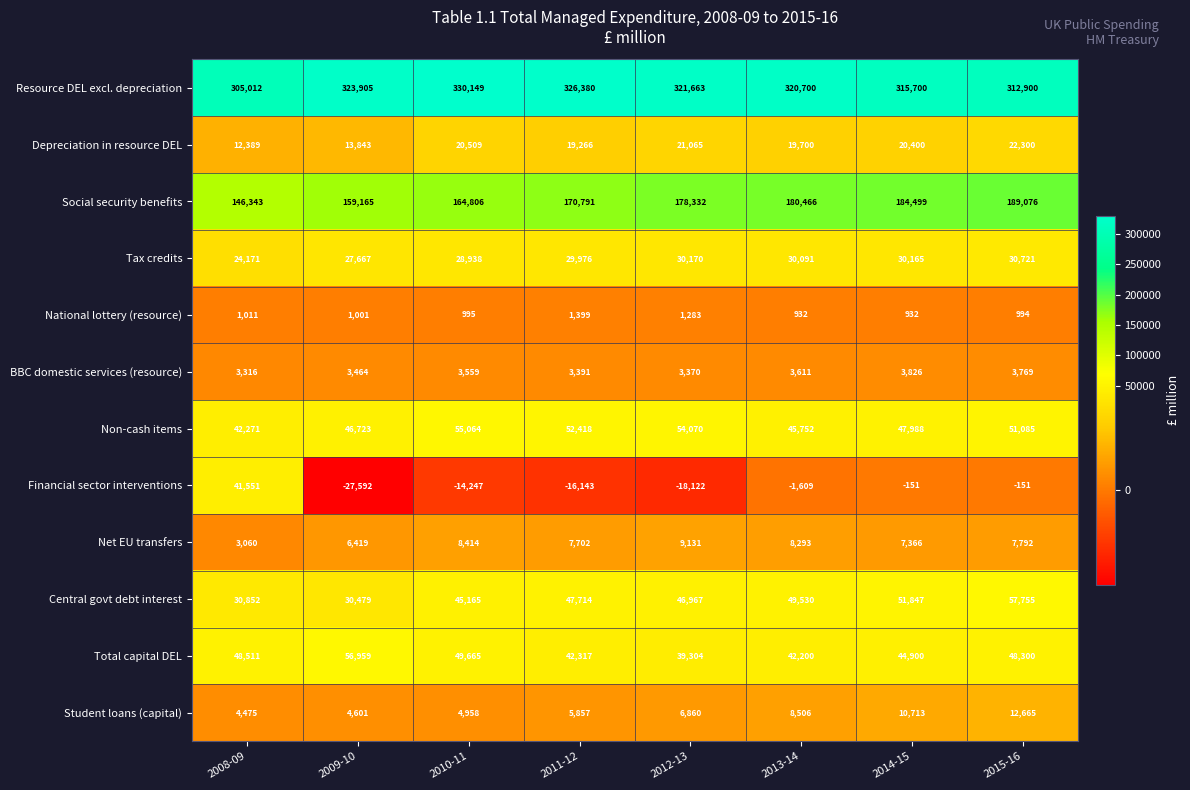

What is the sum of the Financial sector interventions values at 2012-13 and 2009-10?

-45714